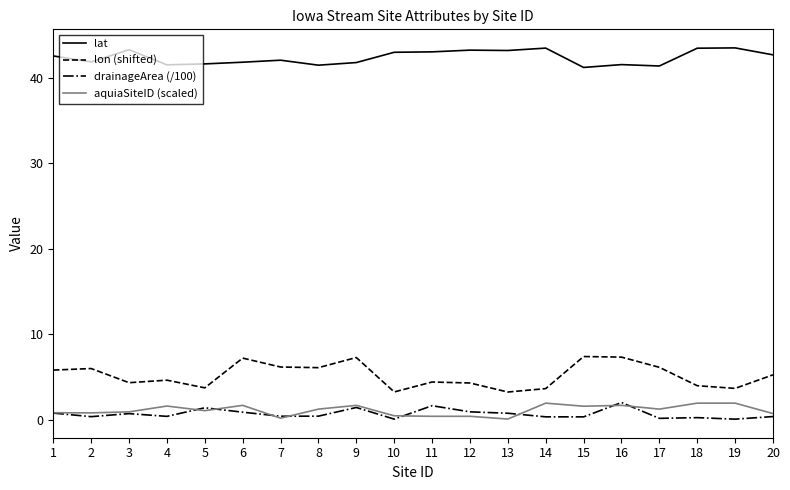

True or false: aquiaSiteID (scaled) and lat intersect in this chart.

False